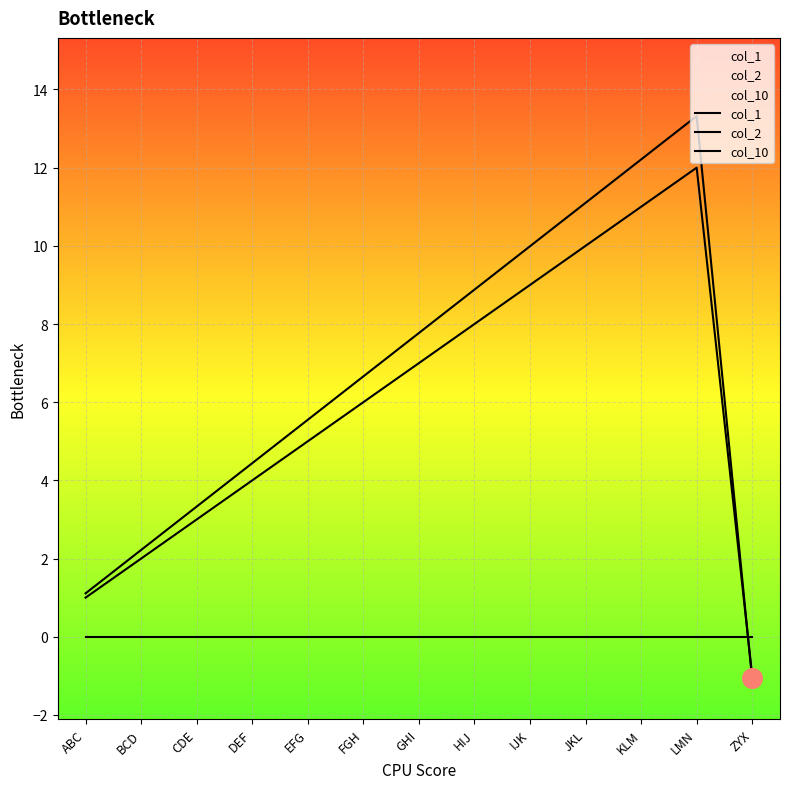

Which series contains the highest Y value?

col_2